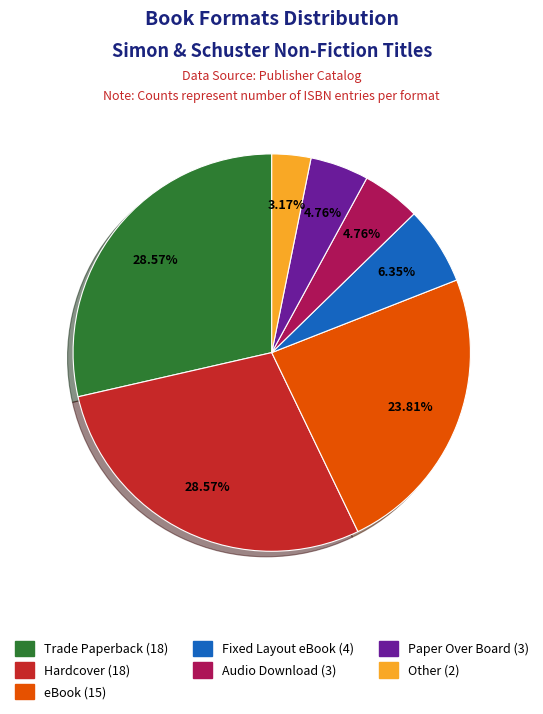

To the nearest percent, what percentage of the pie is Paper Over Board?

5%